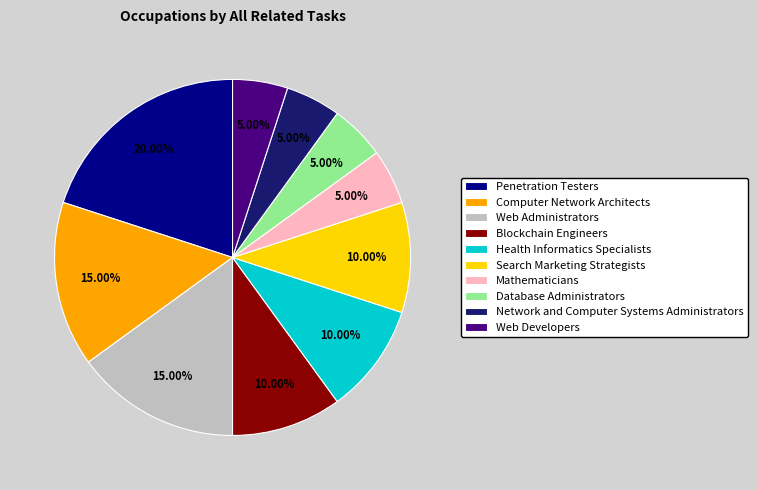

To the nearest percent, what is the difference between the largest and smallest slice percentages?

15%